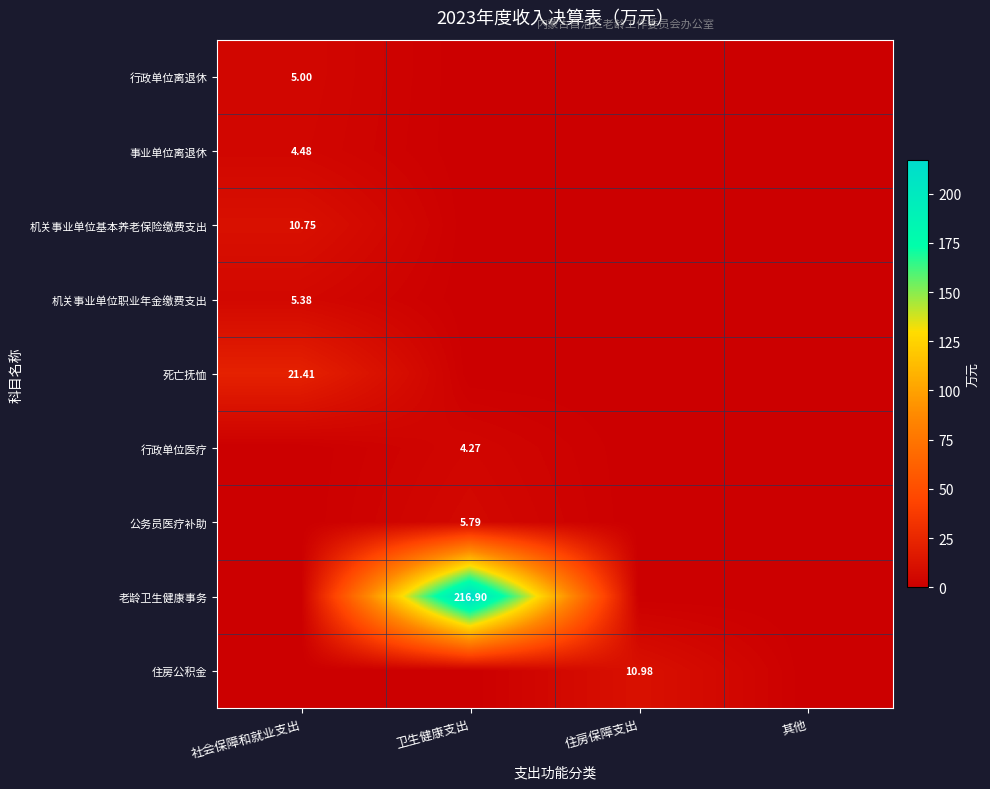

The 行政单位医疗 series shows 2.9 at 其他. True or false?

False